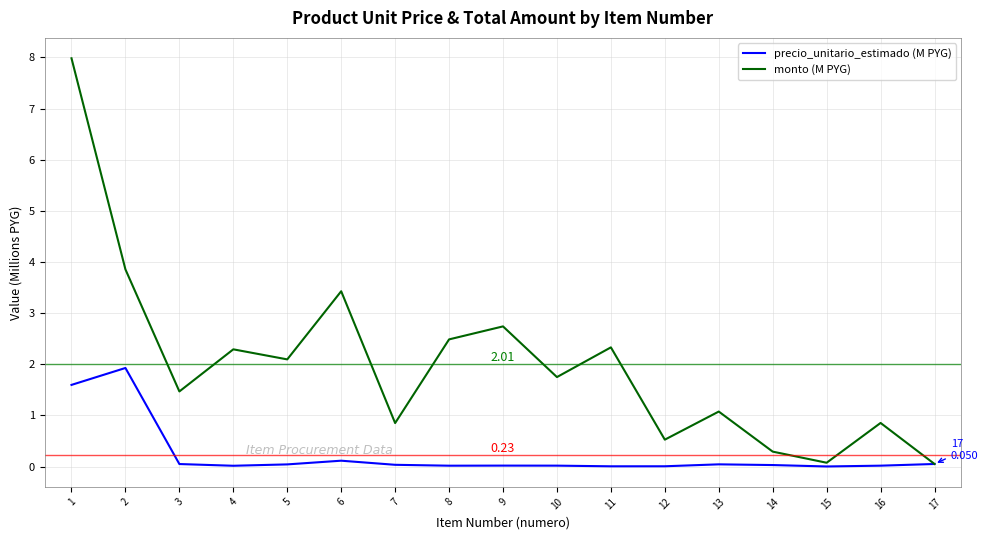

Between 8 and 16, which series saw the biggest shift?

monto (M PYG)